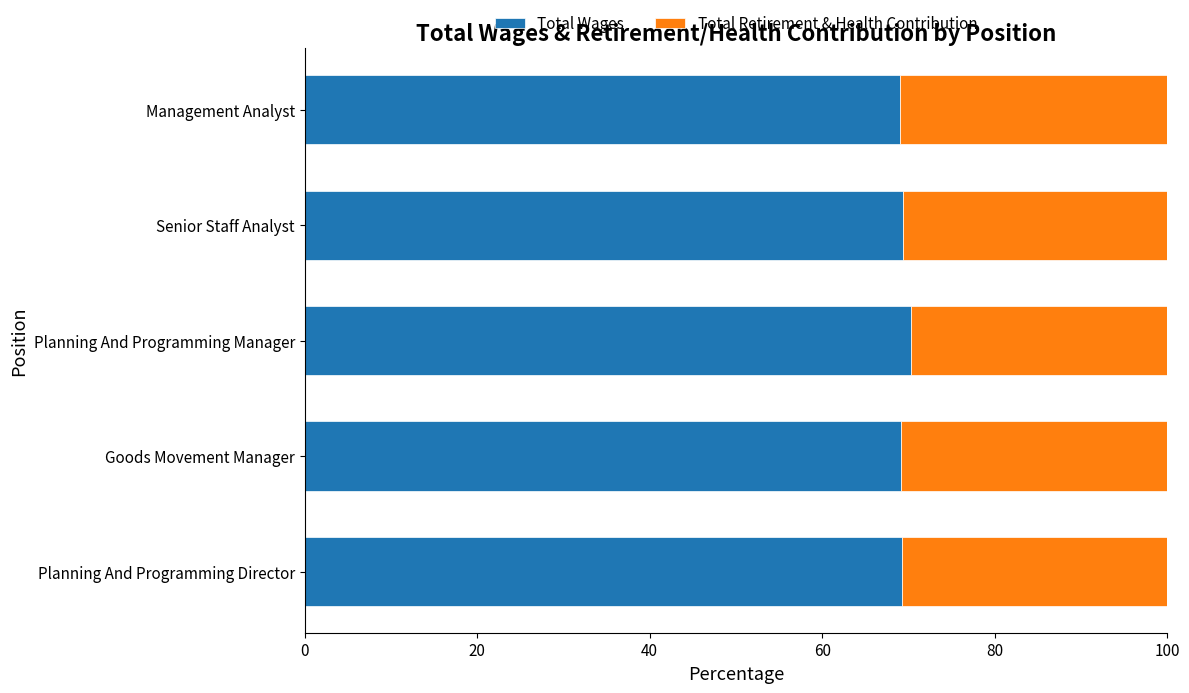

What is the lowest value of the Total Wages series?

69.0